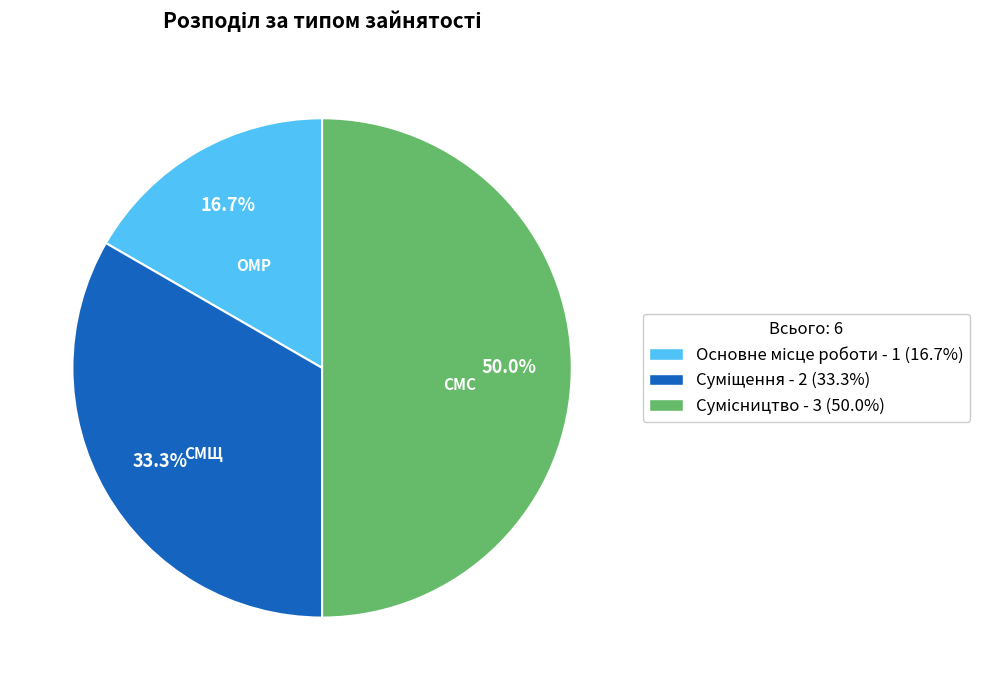

How many slices are in this pie chart?

3